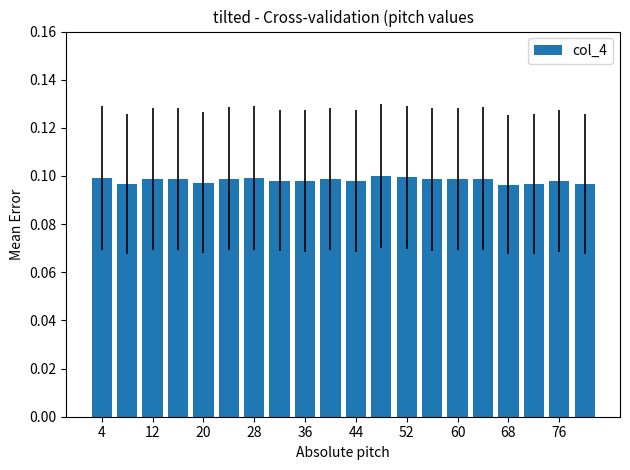

What is the sum of all values?

2.0